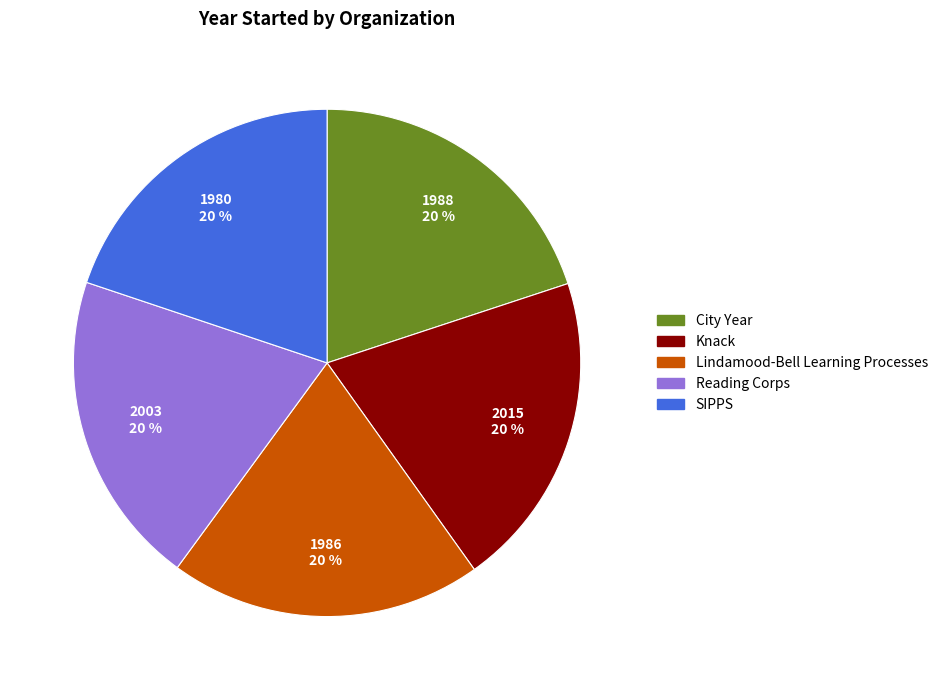

The SIPPS slice represents 33% of the pie. True or false?

False